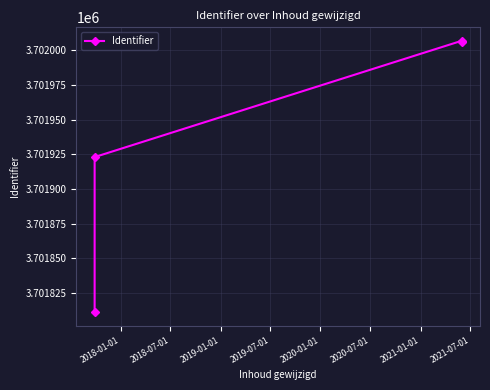

What is the sum of all values?

14807747